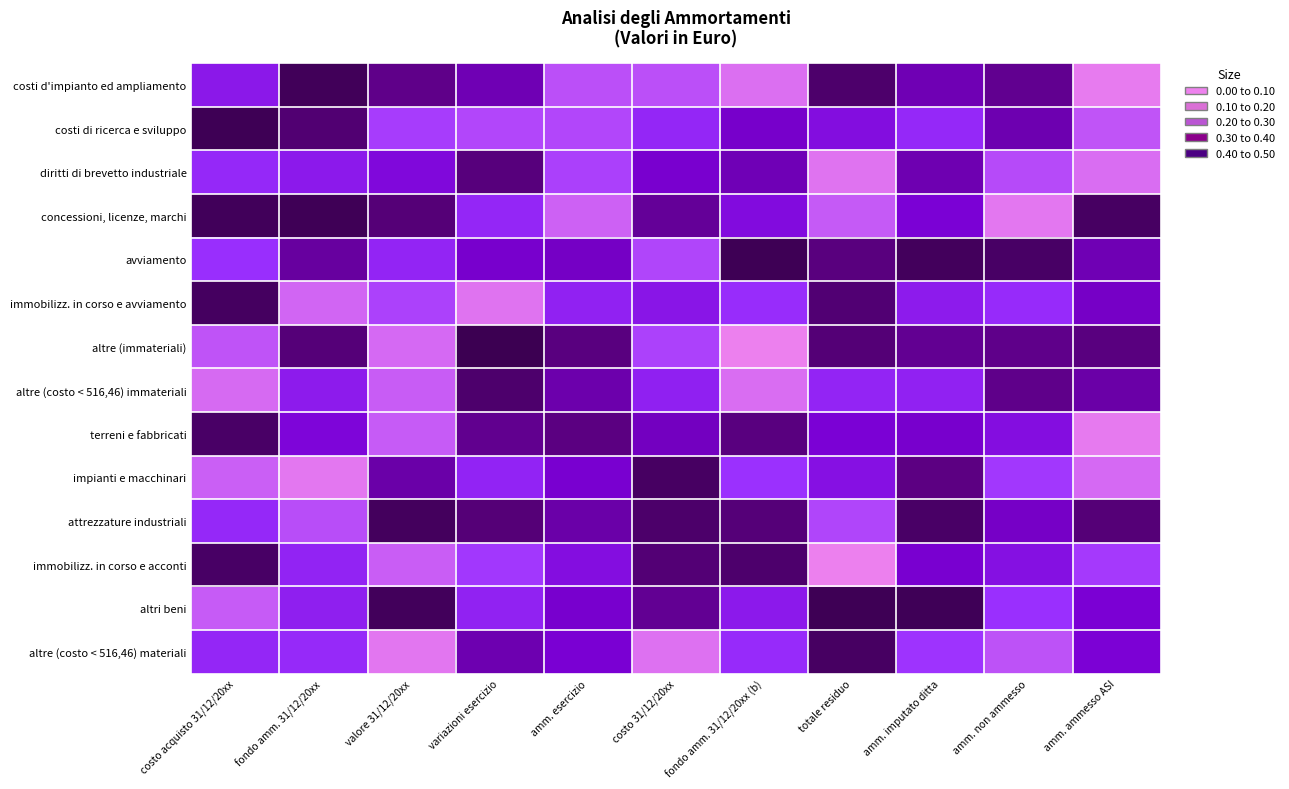

Rank the series at amm. esercizio from lowest to highest value.

concessioni, licenze, marchi, costi d'impianto ed ampliamento, costi di ricerca e sviluppo, diritti di brevetto industriale, immobilizz. in corso e avviamento, immobilizz. in corso e acconti, altre (costo < 516,46) materiali, impianti e macchinari, altri beni, avviamento, altre (costo < 516,46) immateriali, attrezzature industriali, terreni e fabbricati, altre (immateriali)